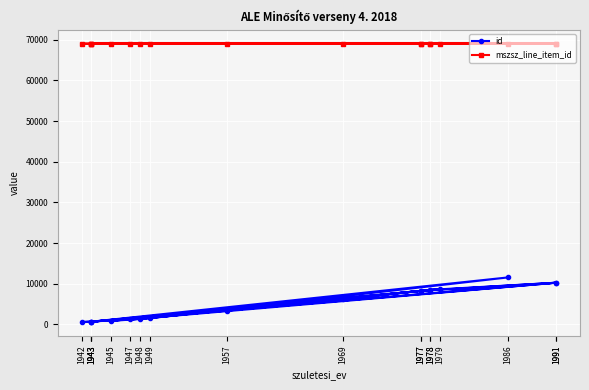

Reading right to left, what are all the values shown in this chart?

id: 1947=1210	1991=10258	1943=676	1942=581	1948=1356	1978=8500	1969=6276	1943=669	1986=11556	1949=1502	1945=858	1979=8677	1977=8251	1991=10258	1978=8500	1957=3390	1943=669	1977=8251
mszsz_line_item_id: 1947=69045	1991=69045	1943=69045	1942=69045	1948=69045	1978=69045	1969=69045	1943=69045	1986=69045	1949=69045	1945=69045	1979=69045	1977=69045	1991=69044	1978=69044	1957=69044	1943=69044	1977=69044